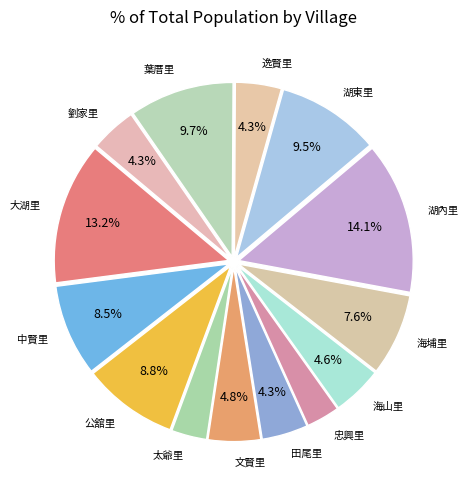

Do 劉家里 and 逸賢里 together represent more than half of the pie?

No